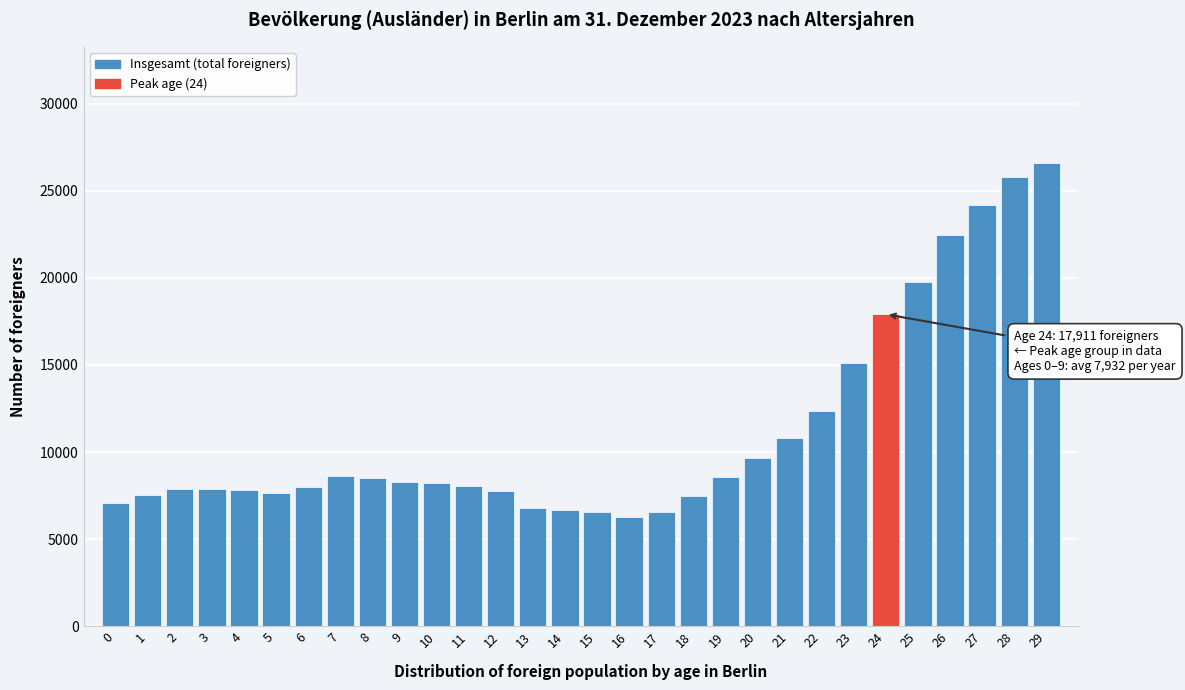

Which has a higher value, 21 or 9?

21